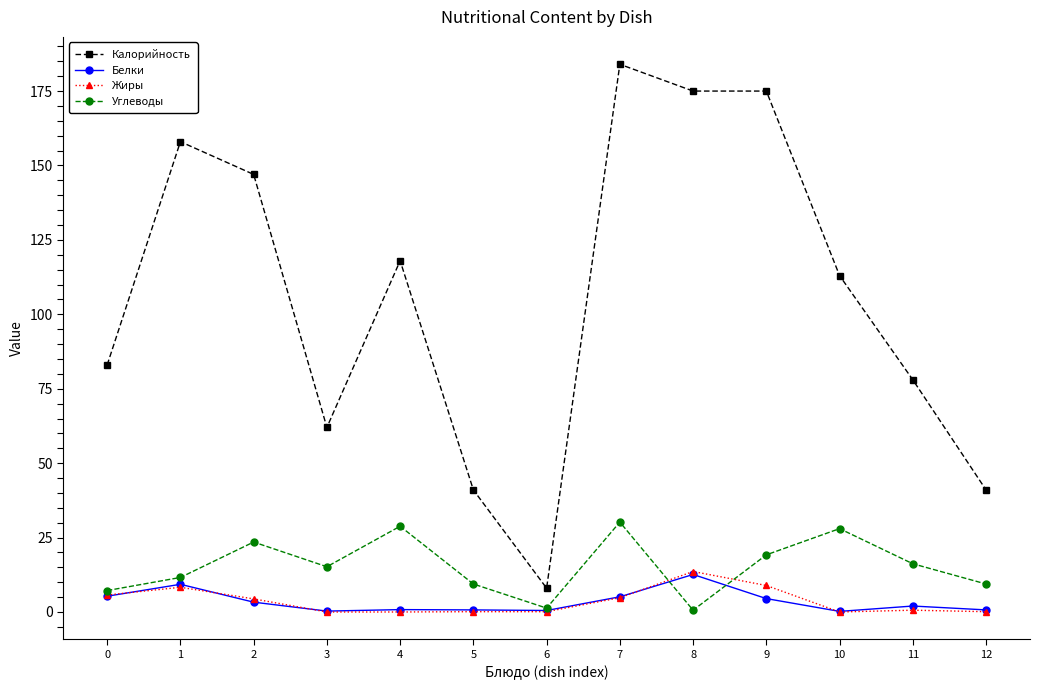

How many data points does each series have?

13